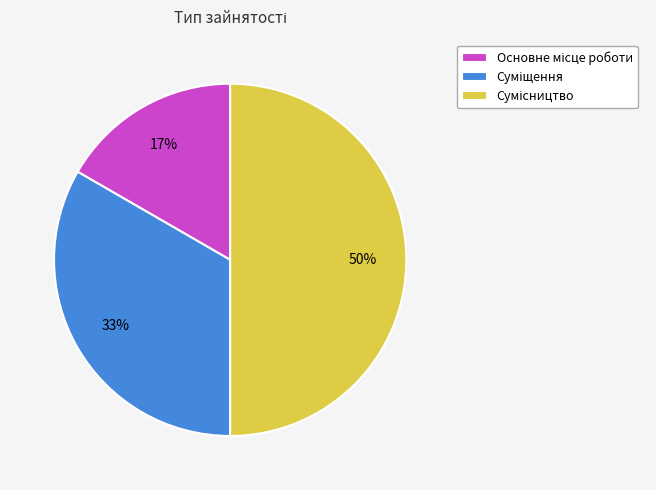

To the nearest percent, what is the average slice percentage?

33%